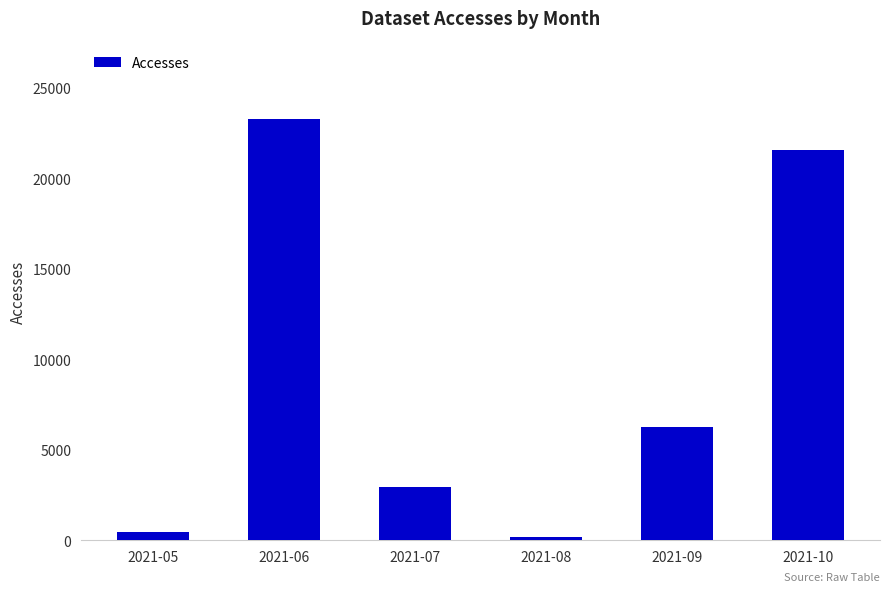

Rank the categories by value from highest to lowest.

2021-06, 2021-10, 2021-09, 2021-07, 2021-05, 2021-08